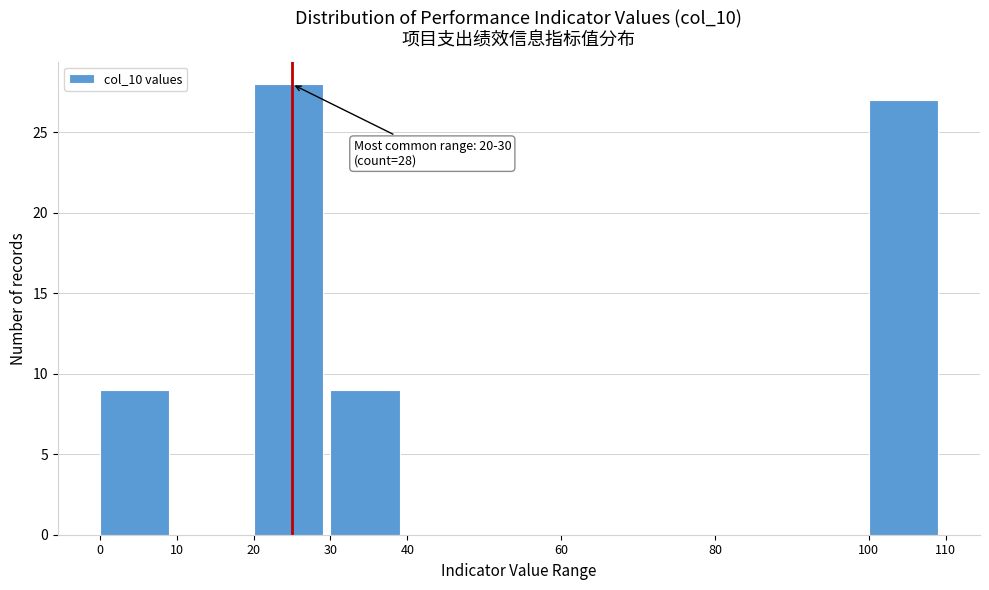

Which range on the x-axis has the tallest bar?

20 to 30